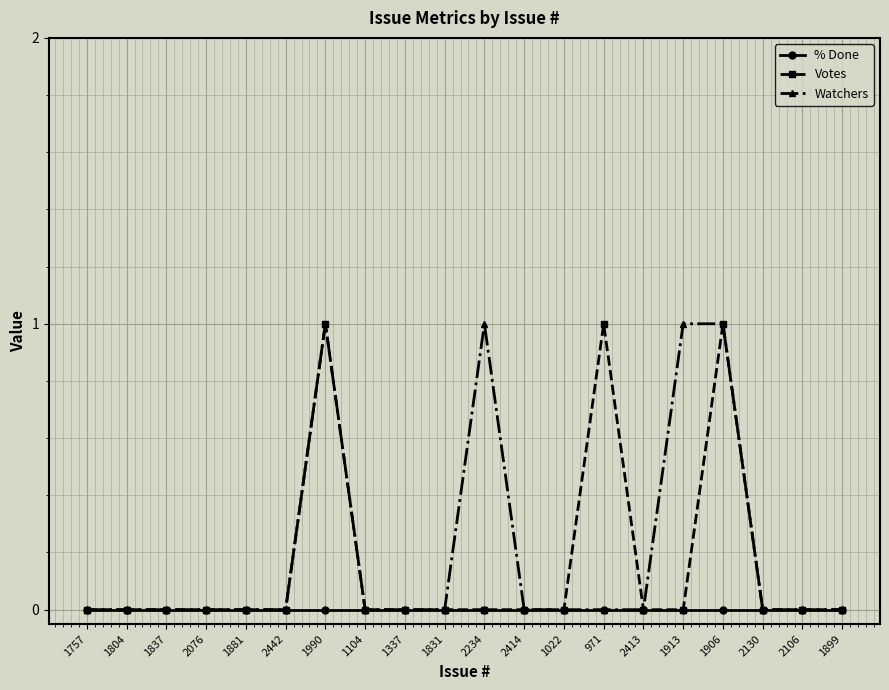

How many Watchers values are between 0 and 1?

20